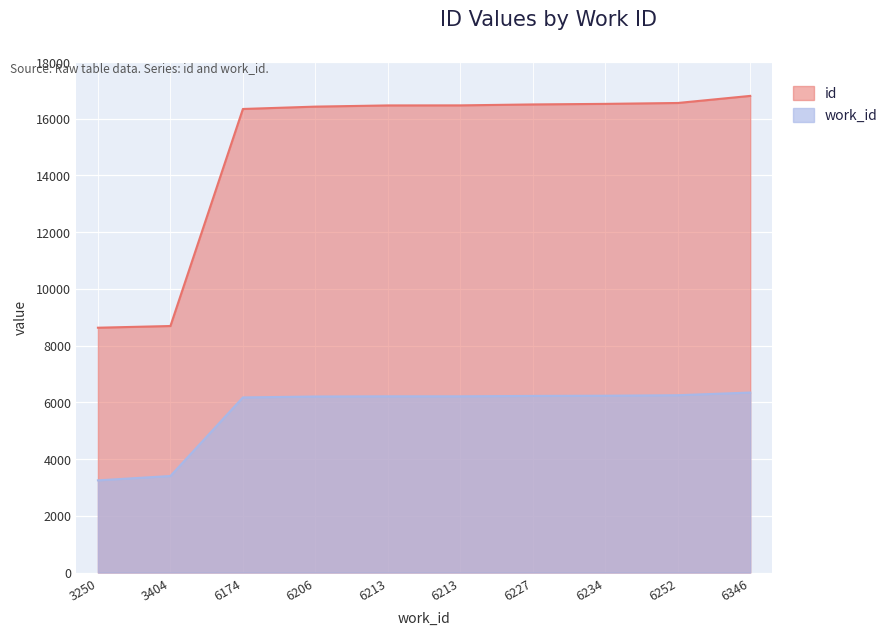

What is the difference between the second highest and minimum values in the id series?

7923